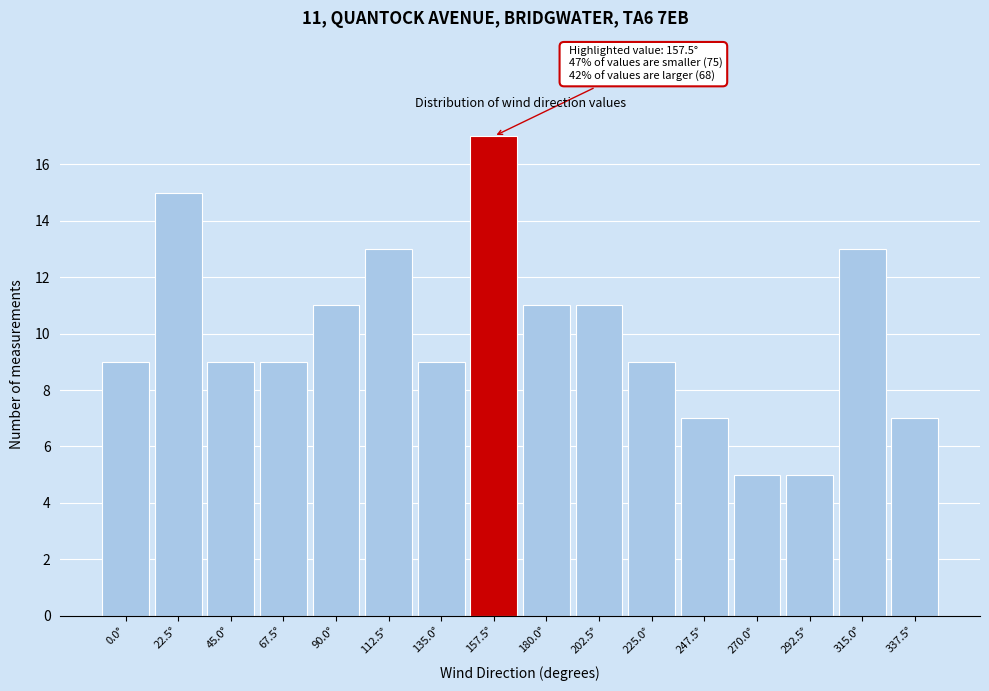

Over which range of the x-axis is the bar tallest?

145 to 170